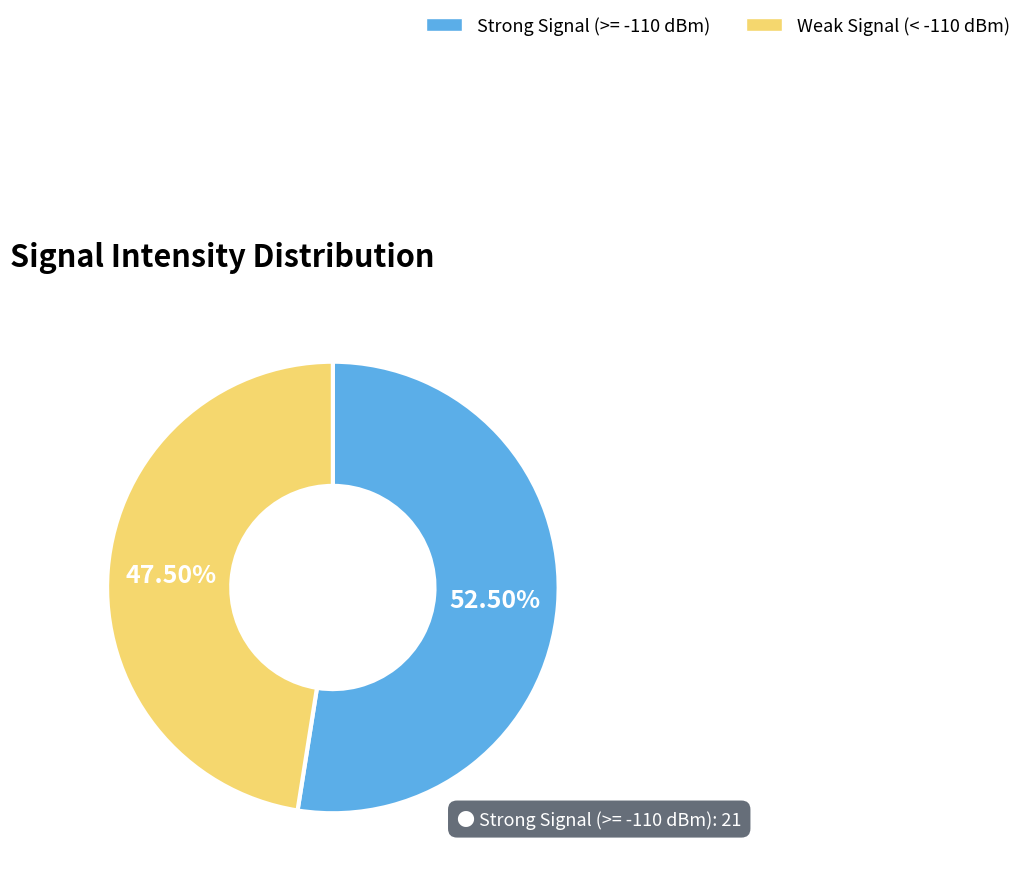

Between Strong Signal (>= -110 dBm) and Weak Signal (< -110 dBm), which is larger?

Strong Signal (>= -110 dBm)